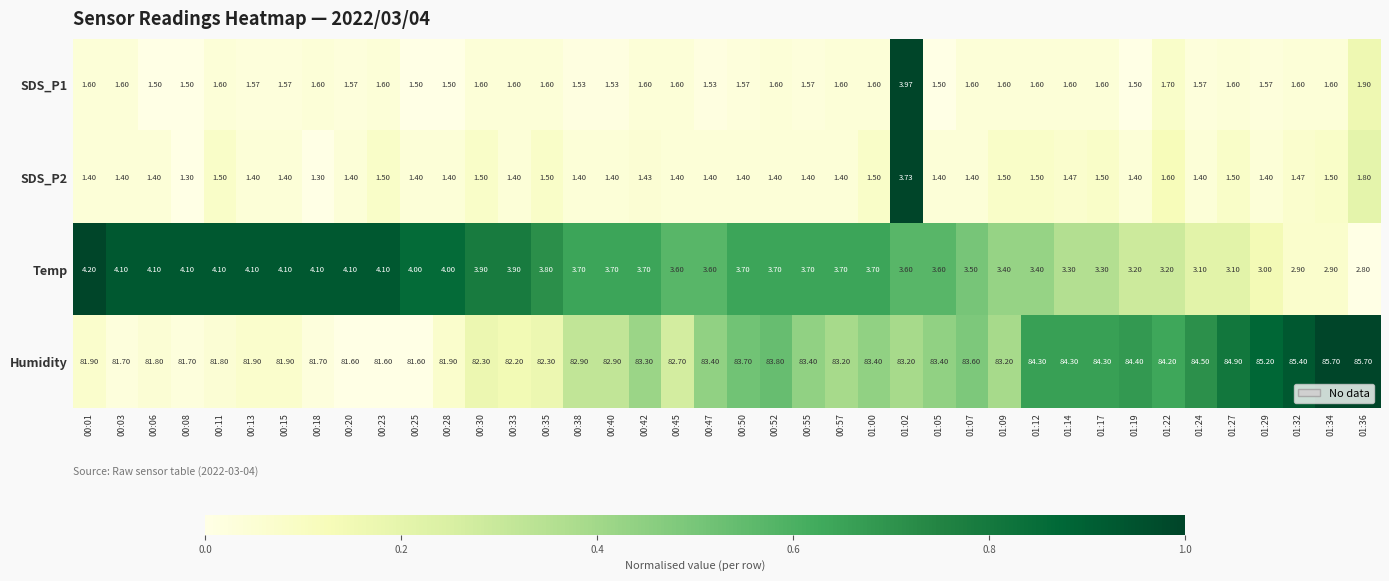

Which series has the largest range (max minus min)?

Humidity